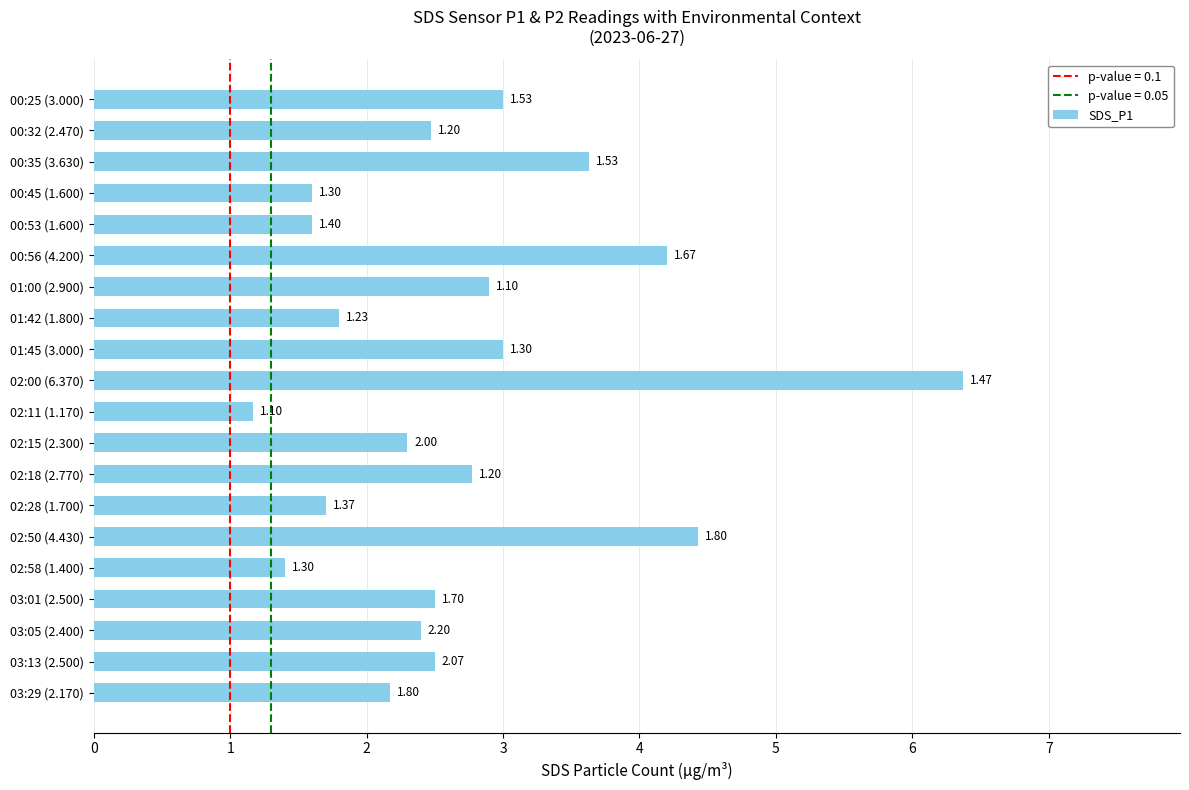

What is the difference between the second highest and second lowest values?

3.0